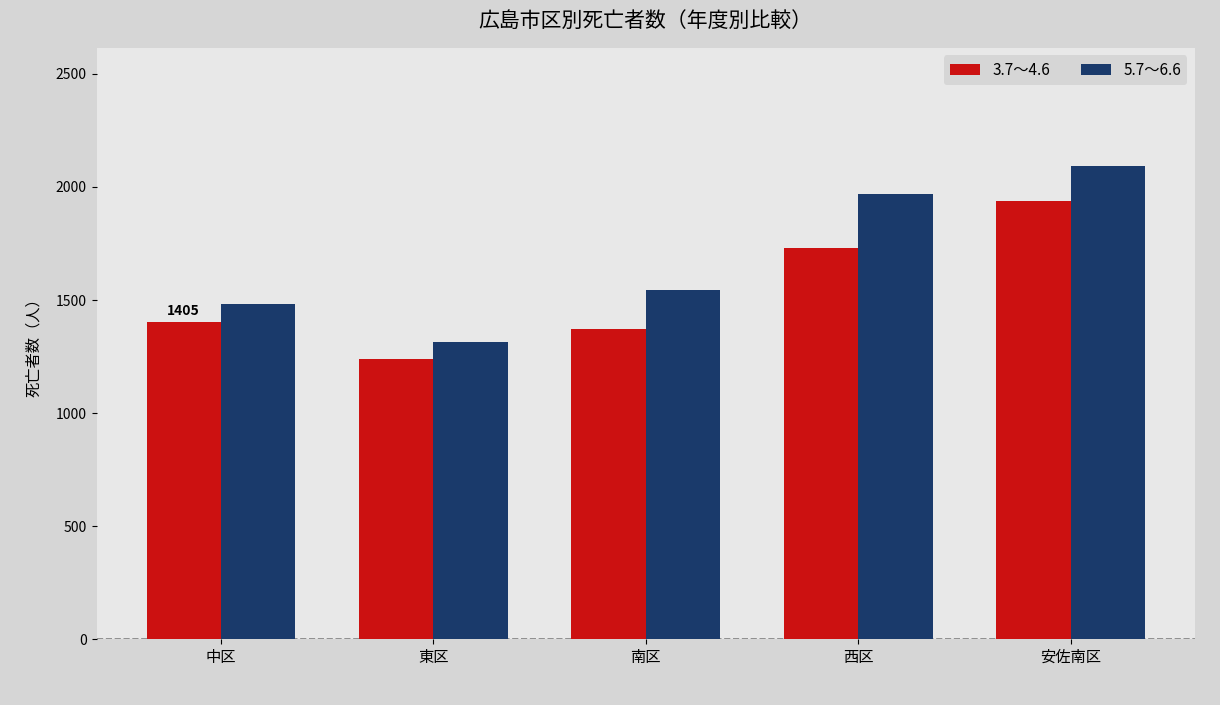

What is the greatest value displayed?

2092